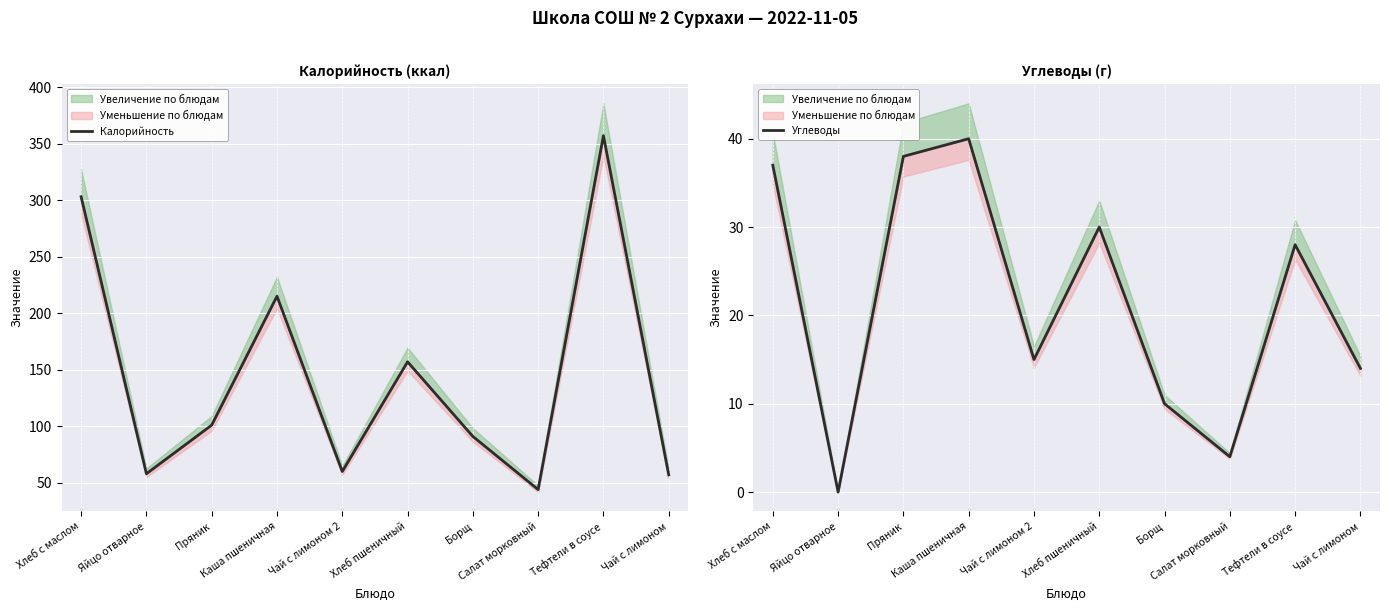

True or false: Углеводы and Калорийность cross at least once.

False